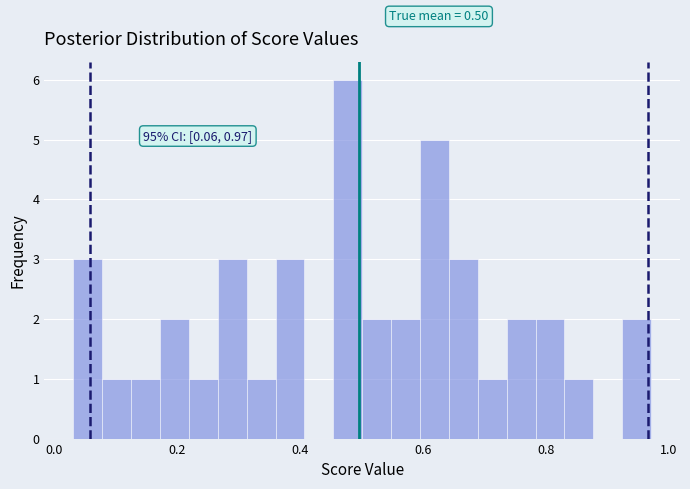

Read against the x-axis, roughly where is the centre of the tallest bar?

0.48